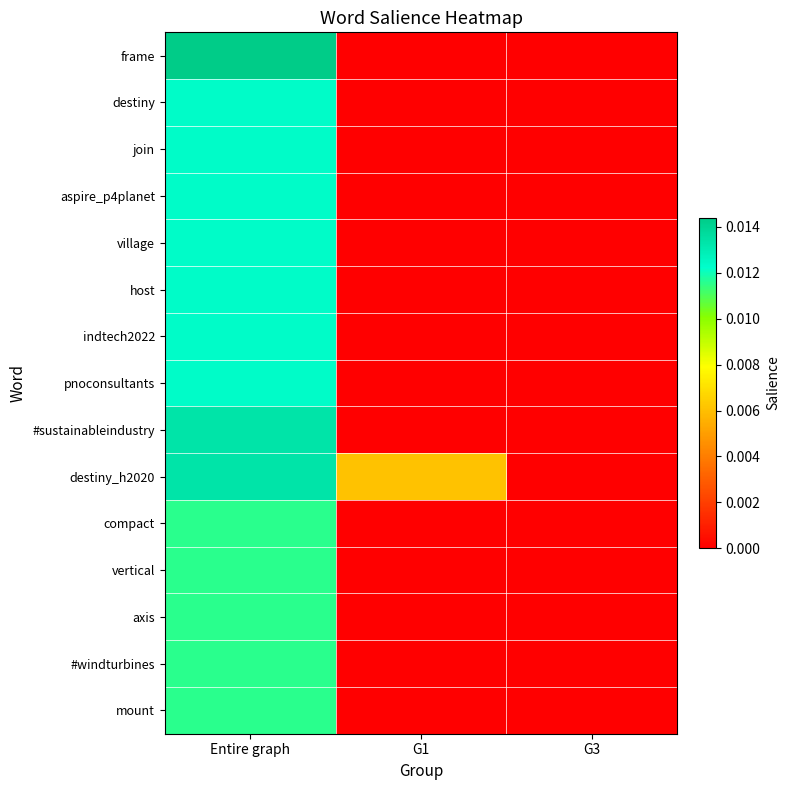

Count the number of data series in this chart.

15